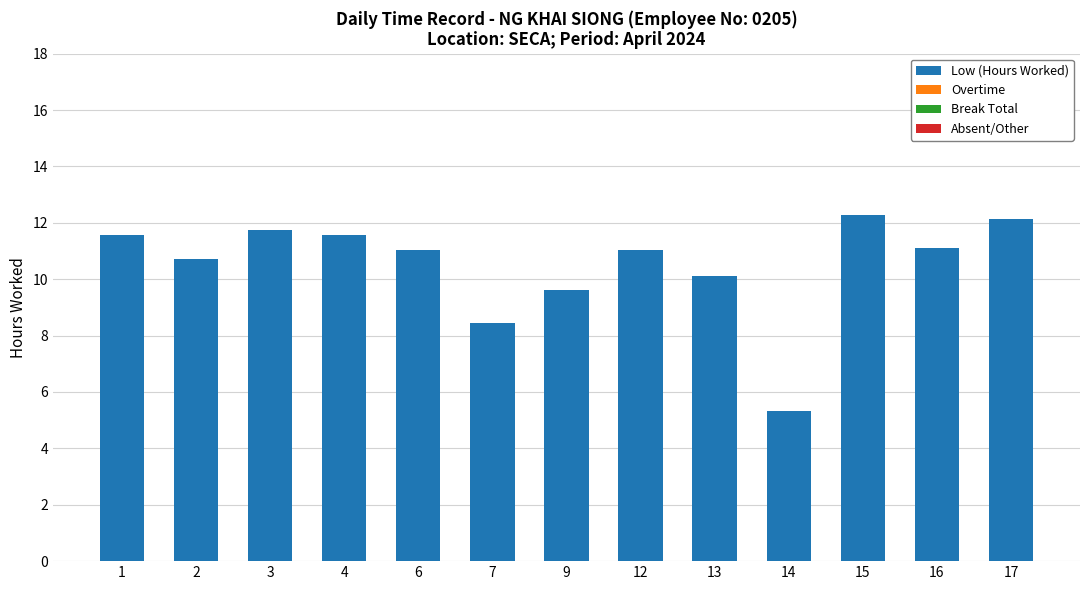

What is the difference between the maximum and minimum values?

7.0